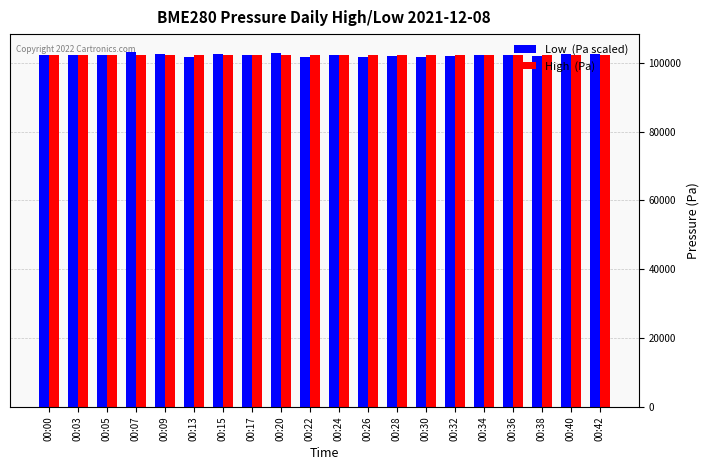

Count the number of categories in the chart.

20